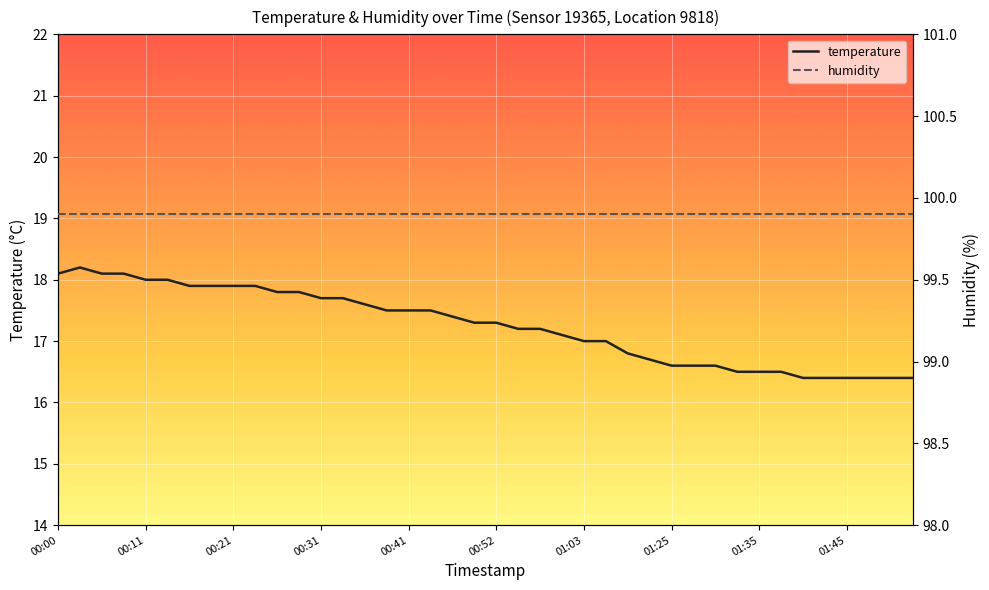

The temperature series shows 28.2 at 34. True or false?

False